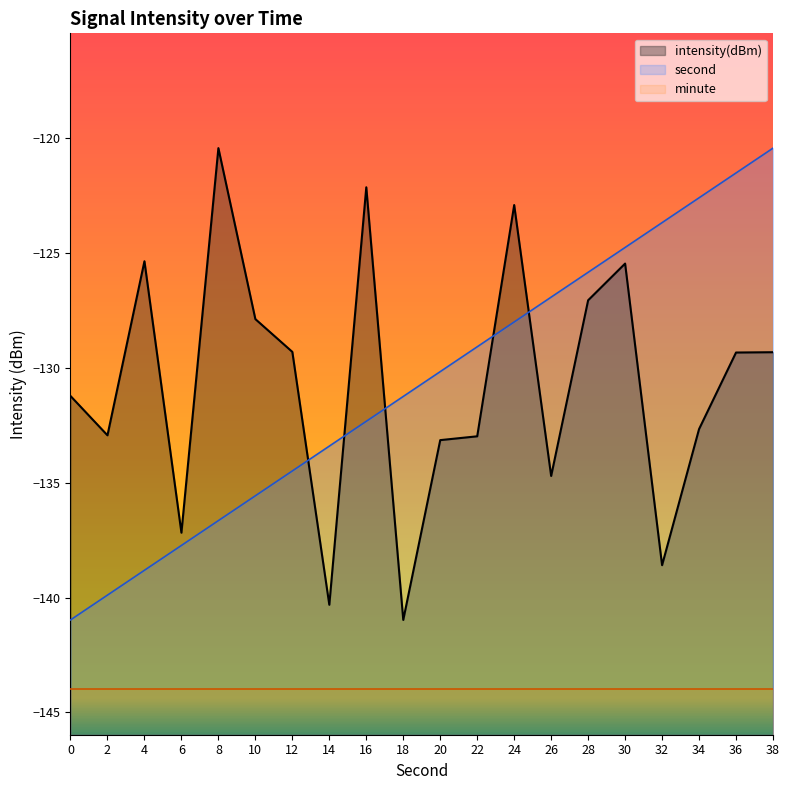

Which series changed the most between 0 and 8?

intensity(dBm)